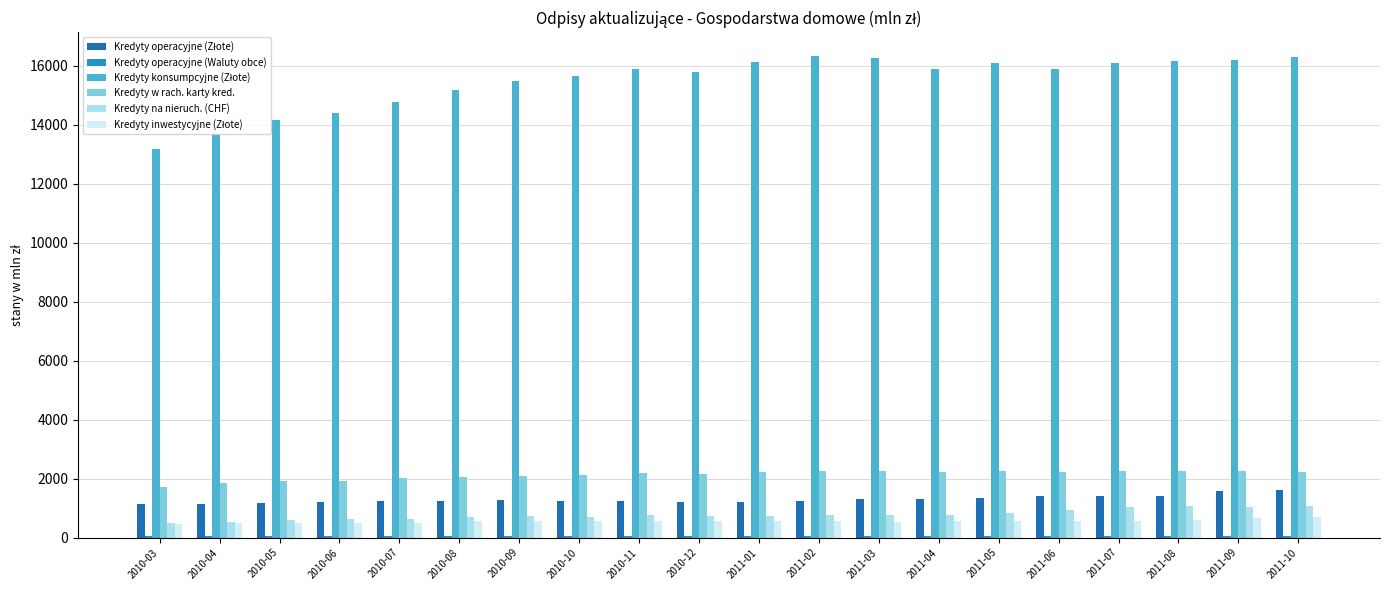

What is the maximum value shown in the chart?

16330.0